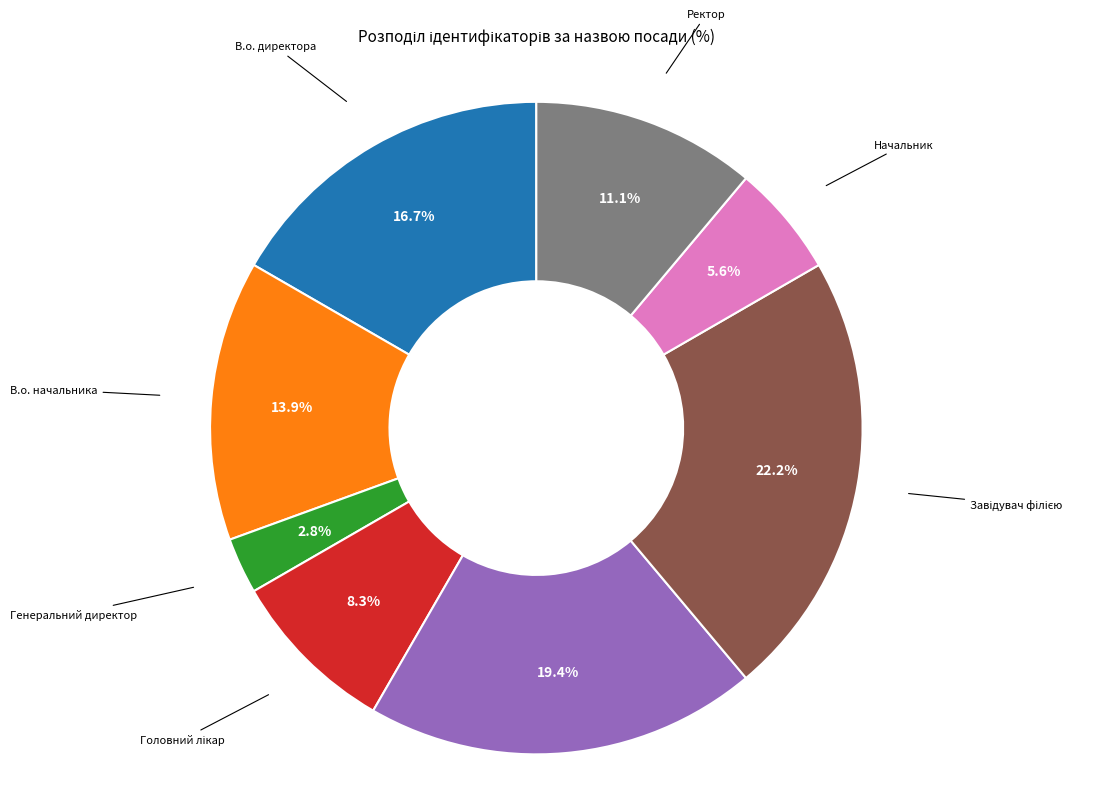

Does Ректор represent more than half of the total?

No